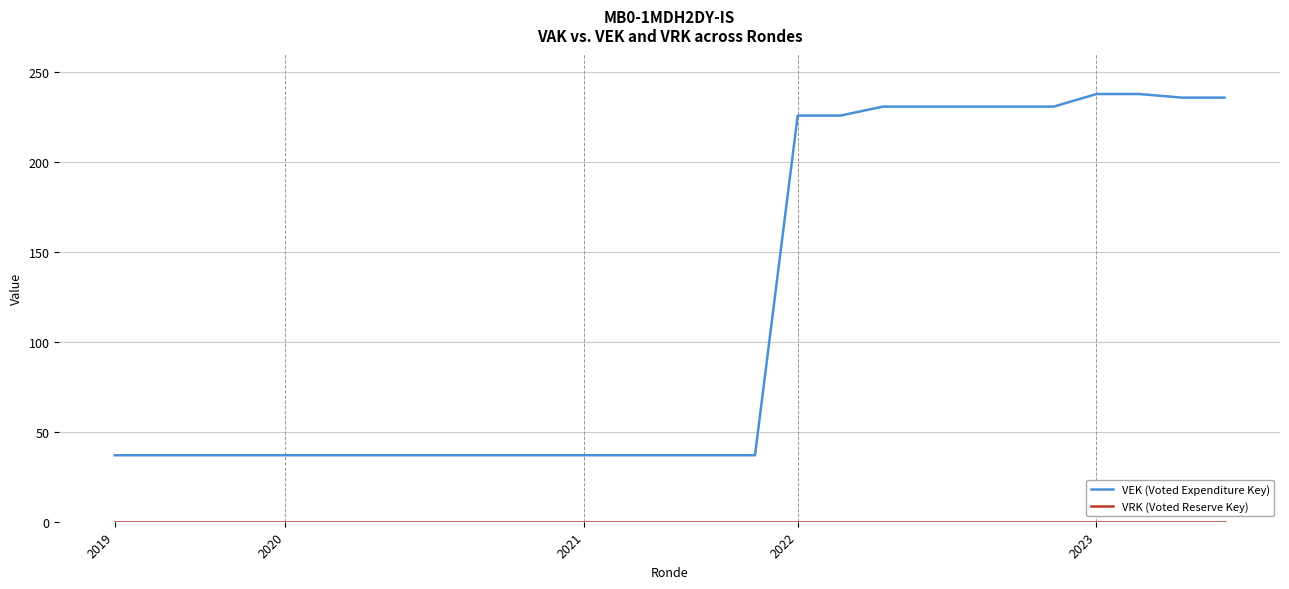

Which series has the largest total across all categories?

VEK (Voted Expenditure Key)